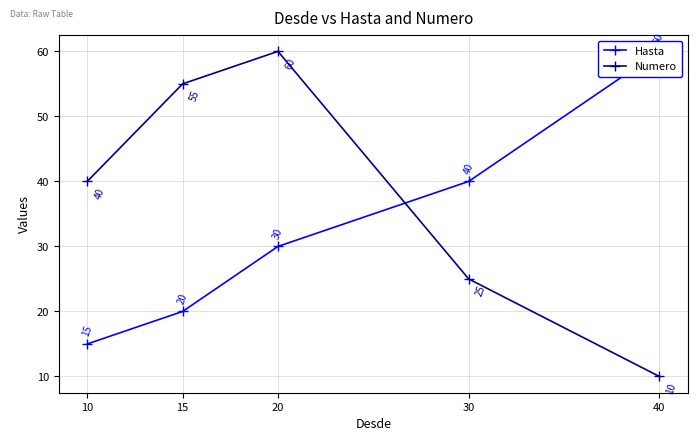

True or false: Hasta has a value of 16 at 20.

False